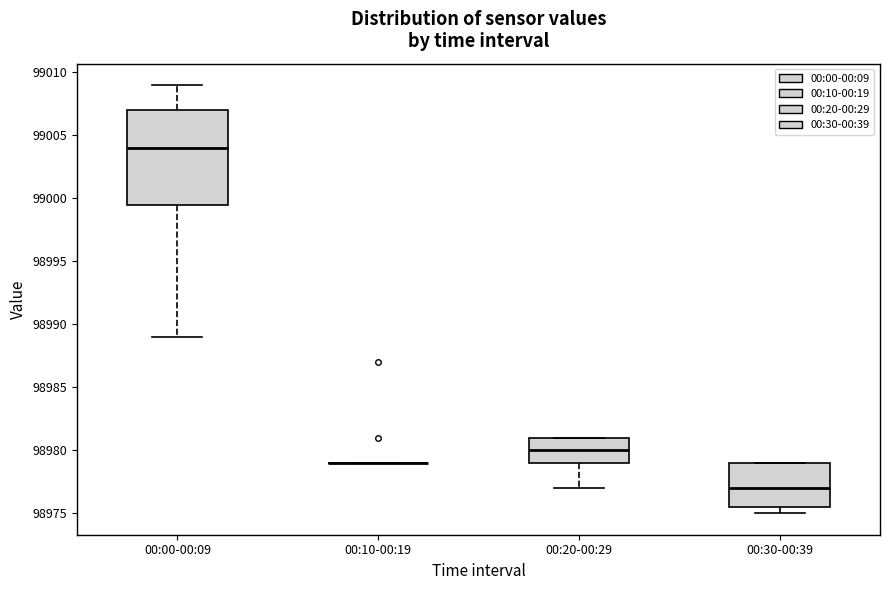

Where is the lower edge of the box for 00:30-00:39 on the y-axis? The values are not printed on the chart, so give them approximately, as read against the axis.

98975.5